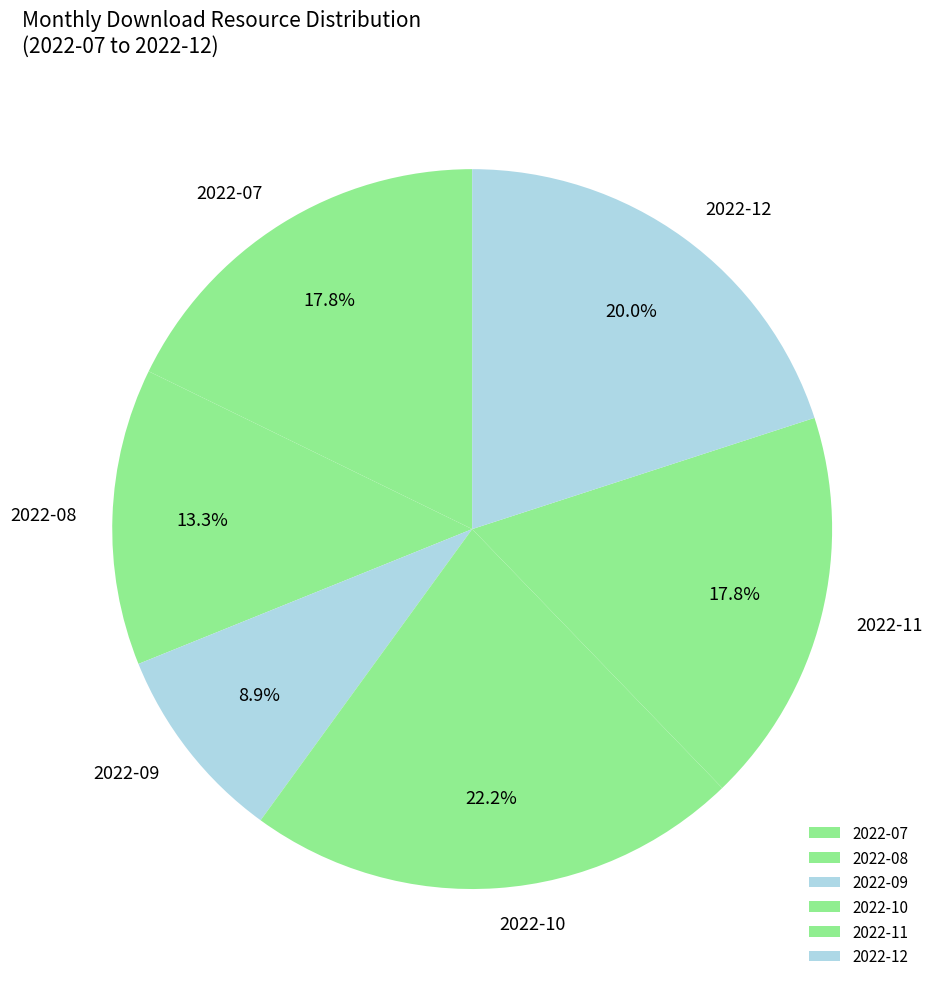

Which category has the biggest portion of the pie?

2022-10